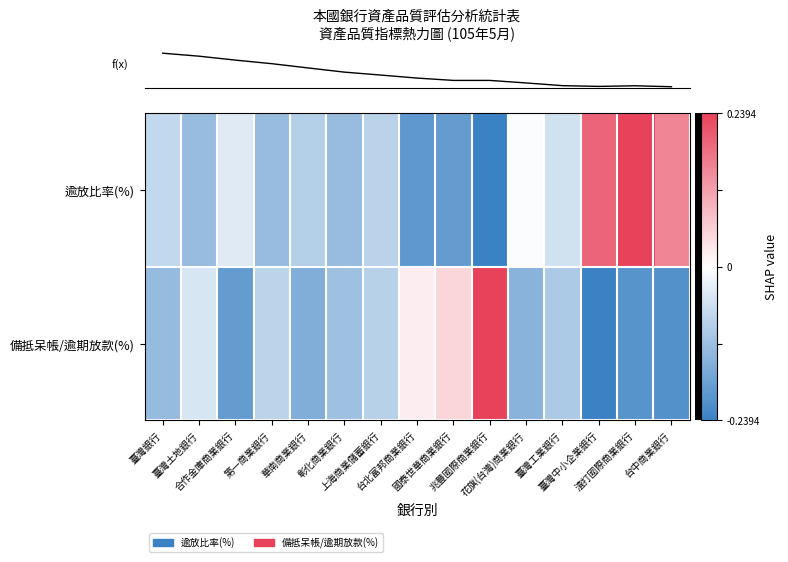

Which has a higher value, 花旗(台灣)商業銀行 or 臺灣中小企業銀行?

臺灣中小企業銀行